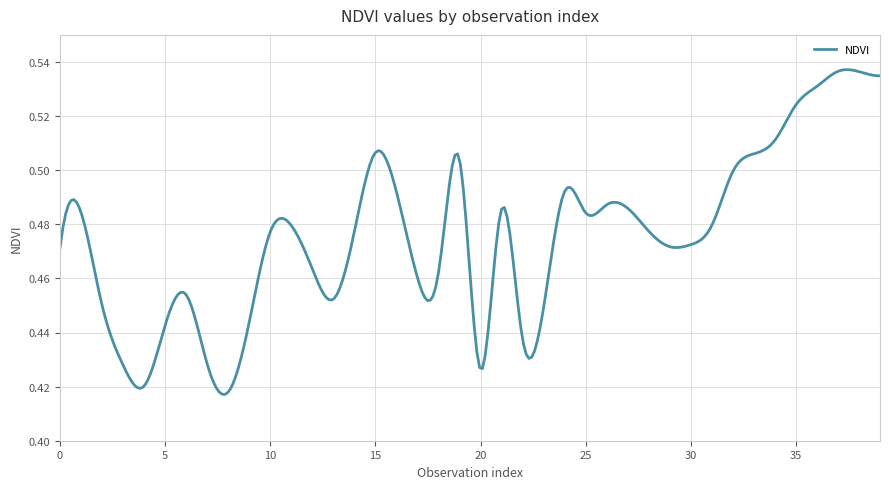

What is the sum of all values?

142.7